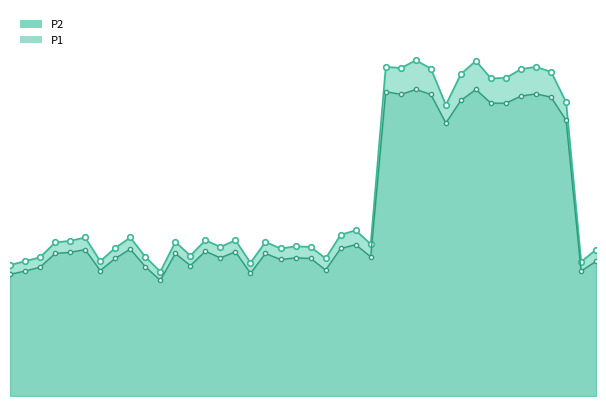

At which category does P1 reach its first local peak?

2023-10-31T00:27:22